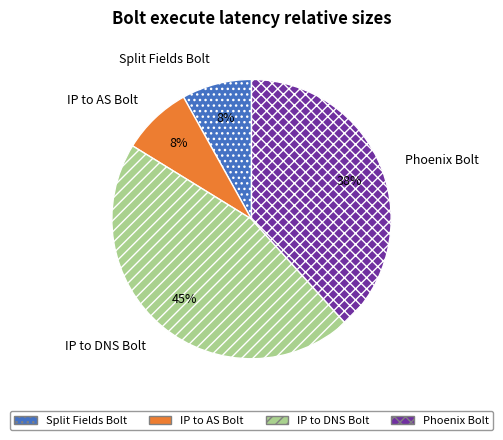

What is the ratio of the value at Phoenix Bolt to the value at IP to DNS Bolt?

0.8